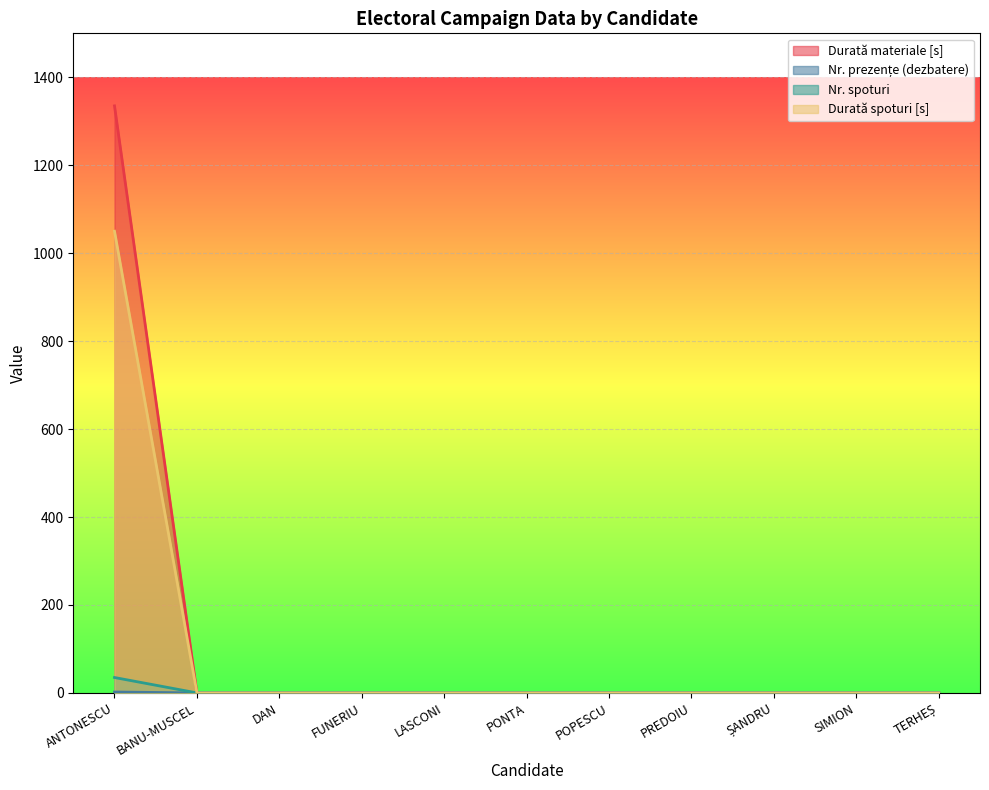

At which label is Durată spoturi [s] closest to 525?

ANTONESCU